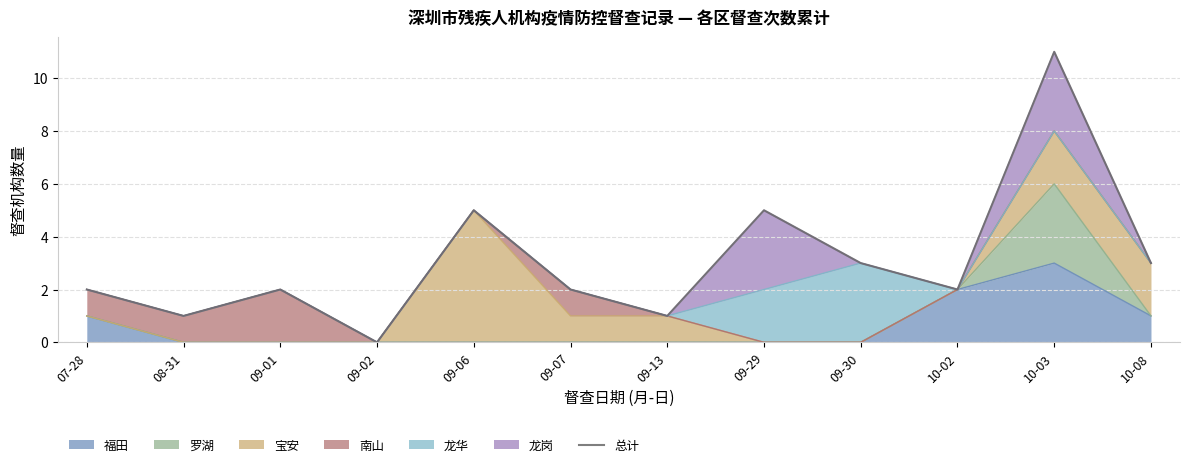

Reading left to right, transcribe all the data shown in this chart.

2	1	2	0	5	2	1	5	3	2	11	3